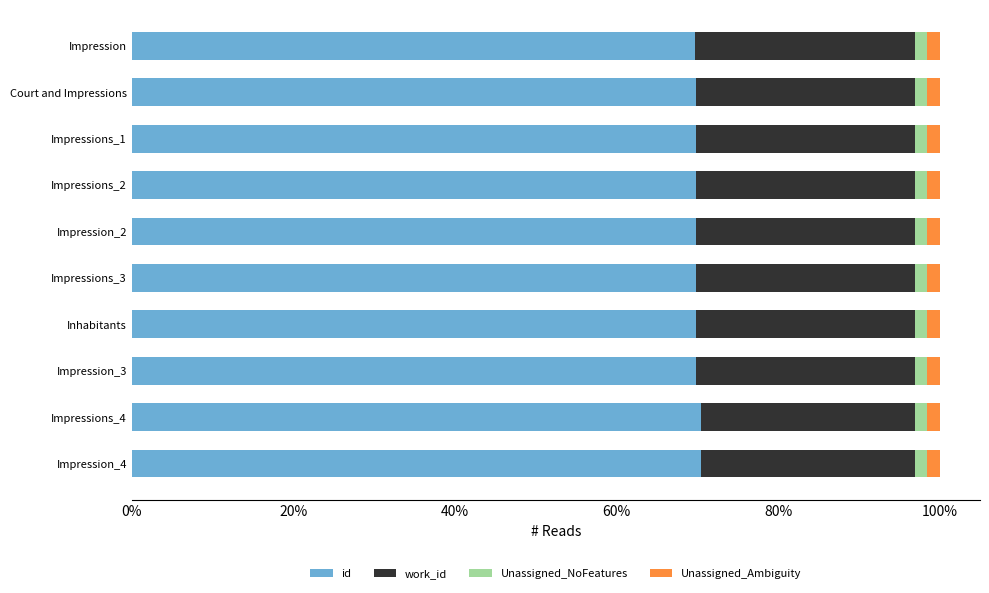

What is the lowest value of the id series?

69.8